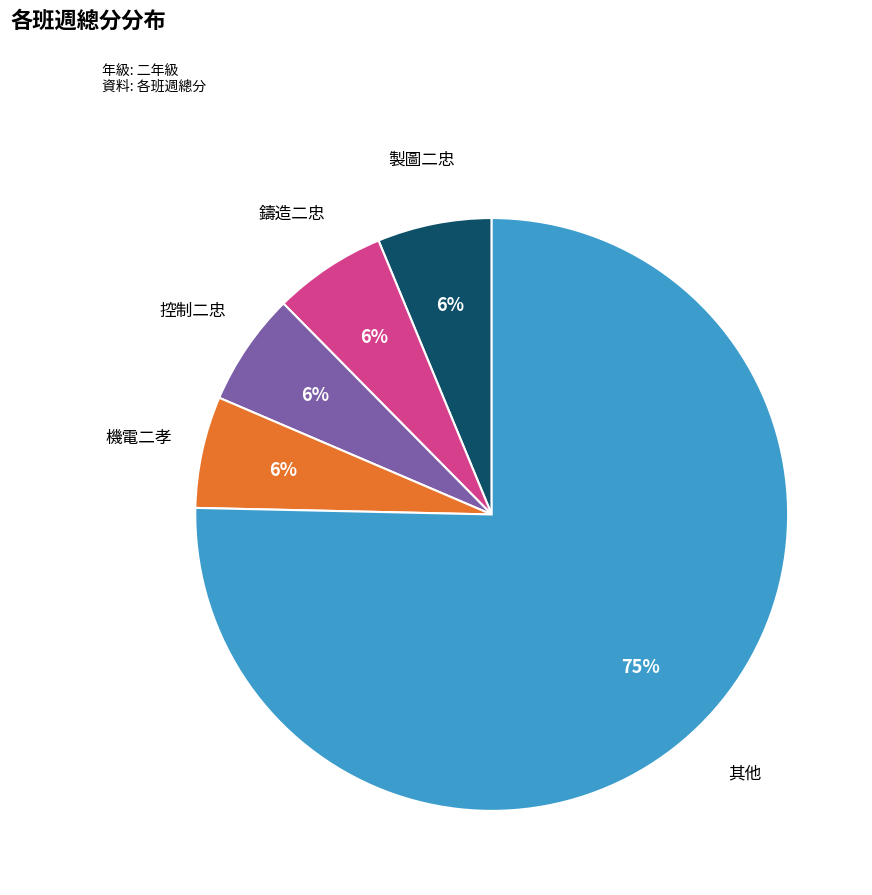

Count the number of slices in the pie.

5